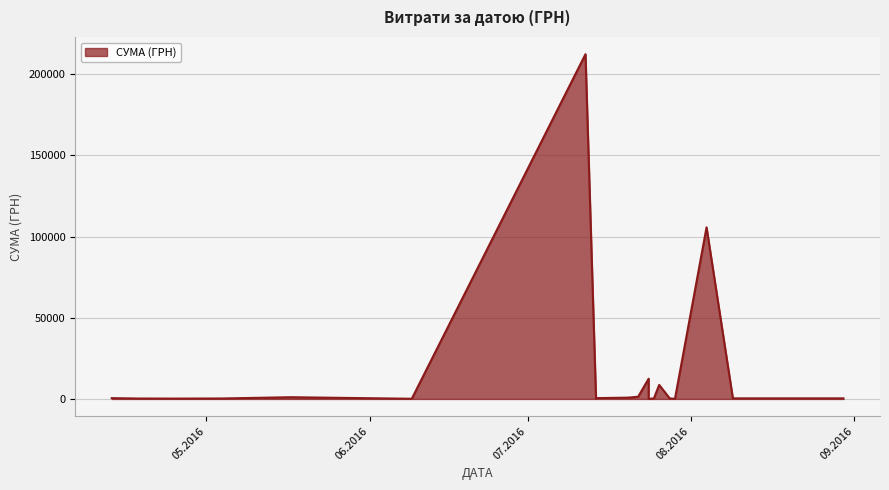

How many distinct data groups are displayed?

1